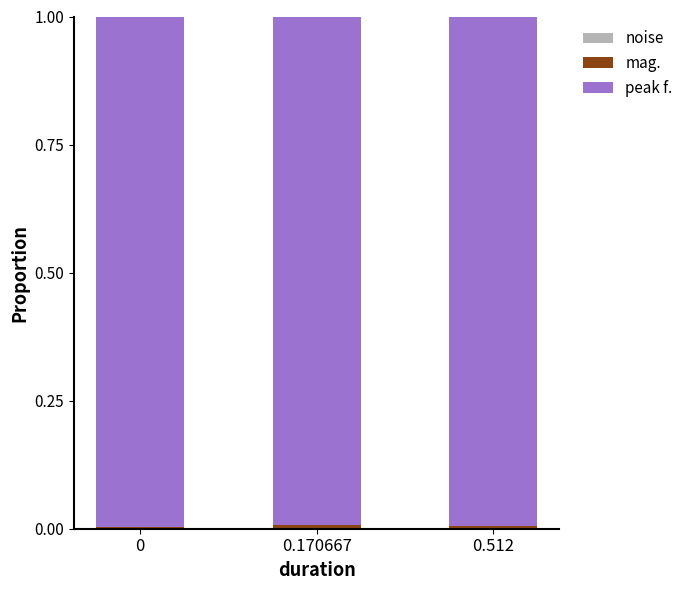

Count the number of categories in the chart.

3